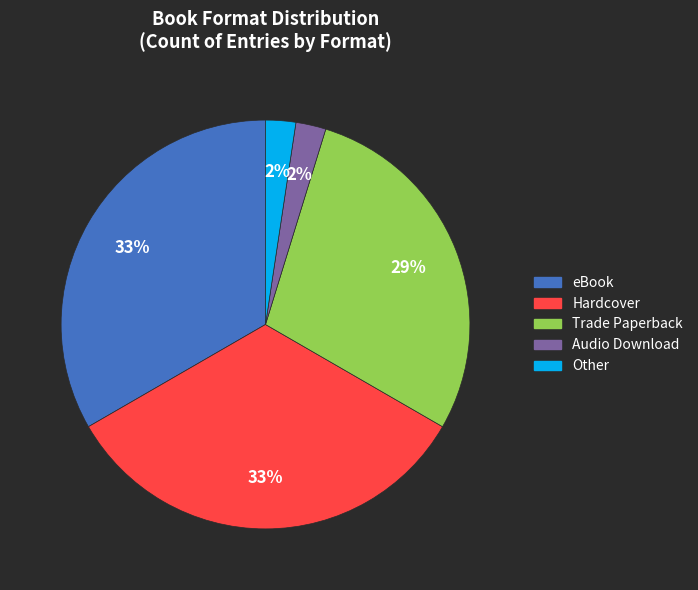

To the nearest percent, what is the difference between the largest and smallest slice percentages?

31%